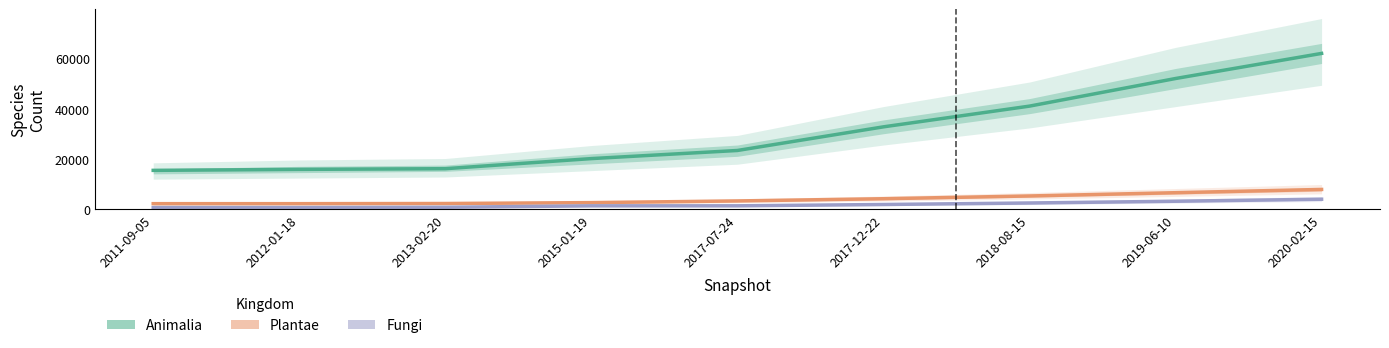

Between 2011-09-05 and 2019-06-10, which is larger?

2019-06-10